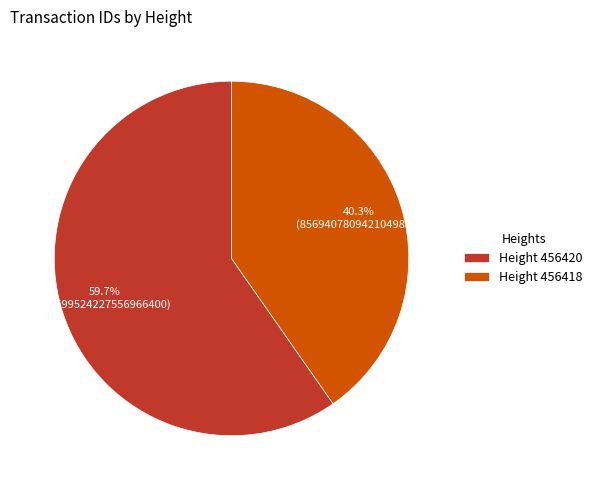

Which has a higher value, Height 456420 or Height 456418?

Height 456420